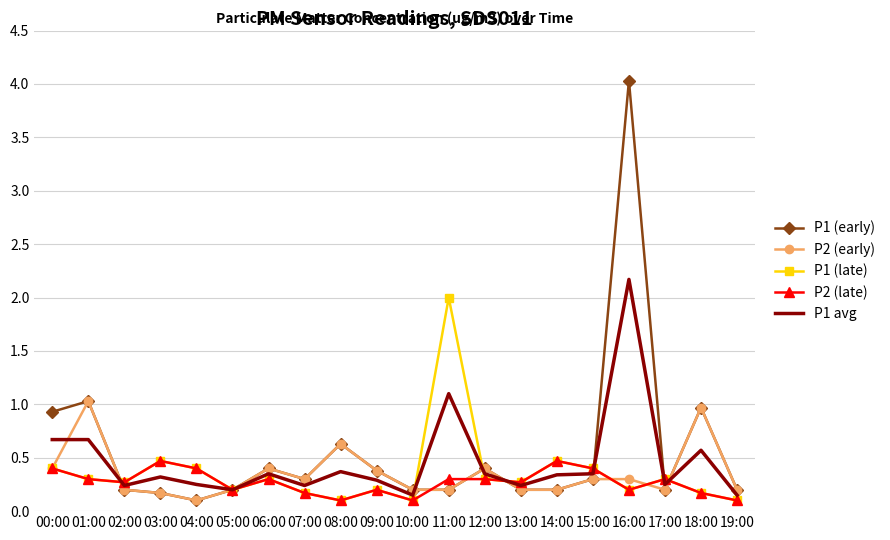

What position from the left is 12:00?

13